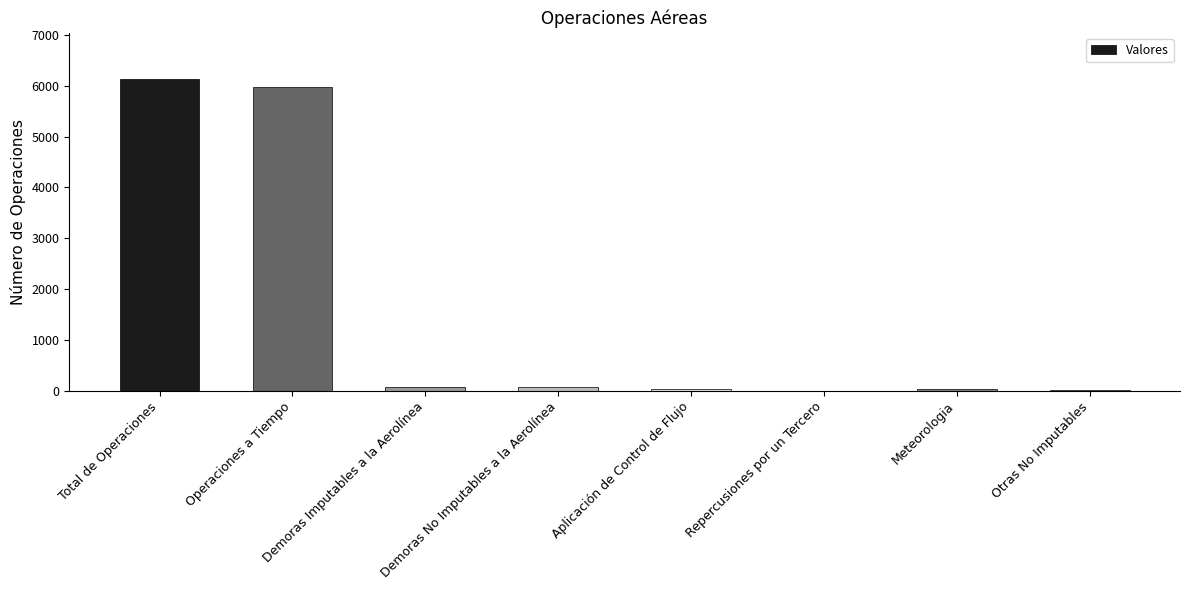

What is the greatest value displayed?

6123